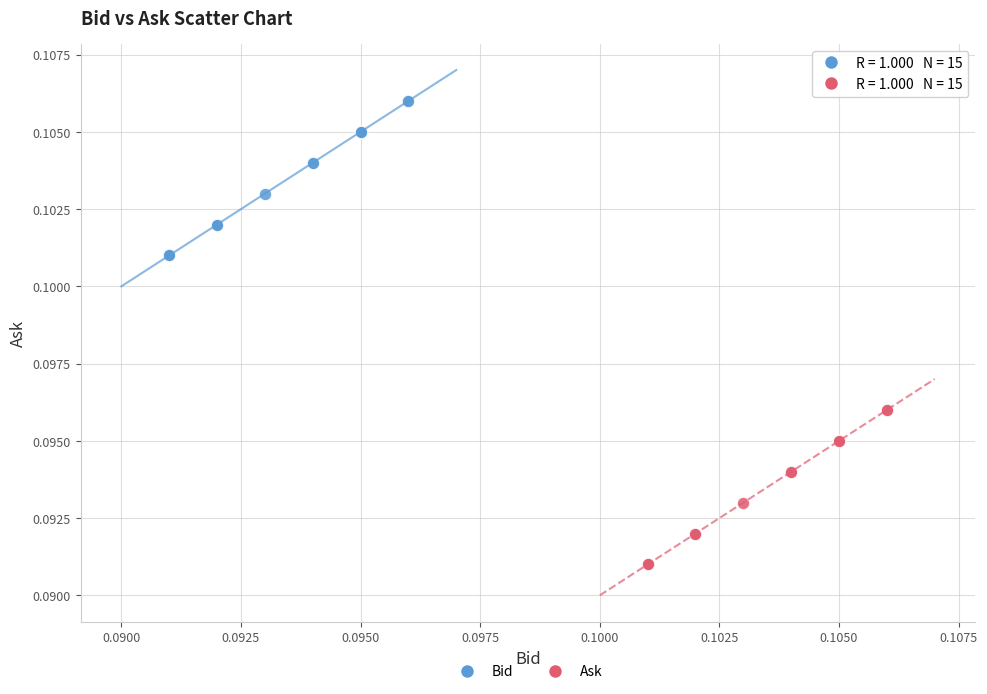

Which series reaches the minimum Y coordinate?

Ask